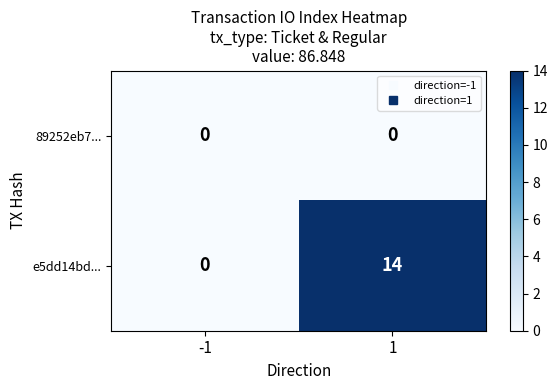

True or false: e5dd14bd... has a value of 14 at 1.

True